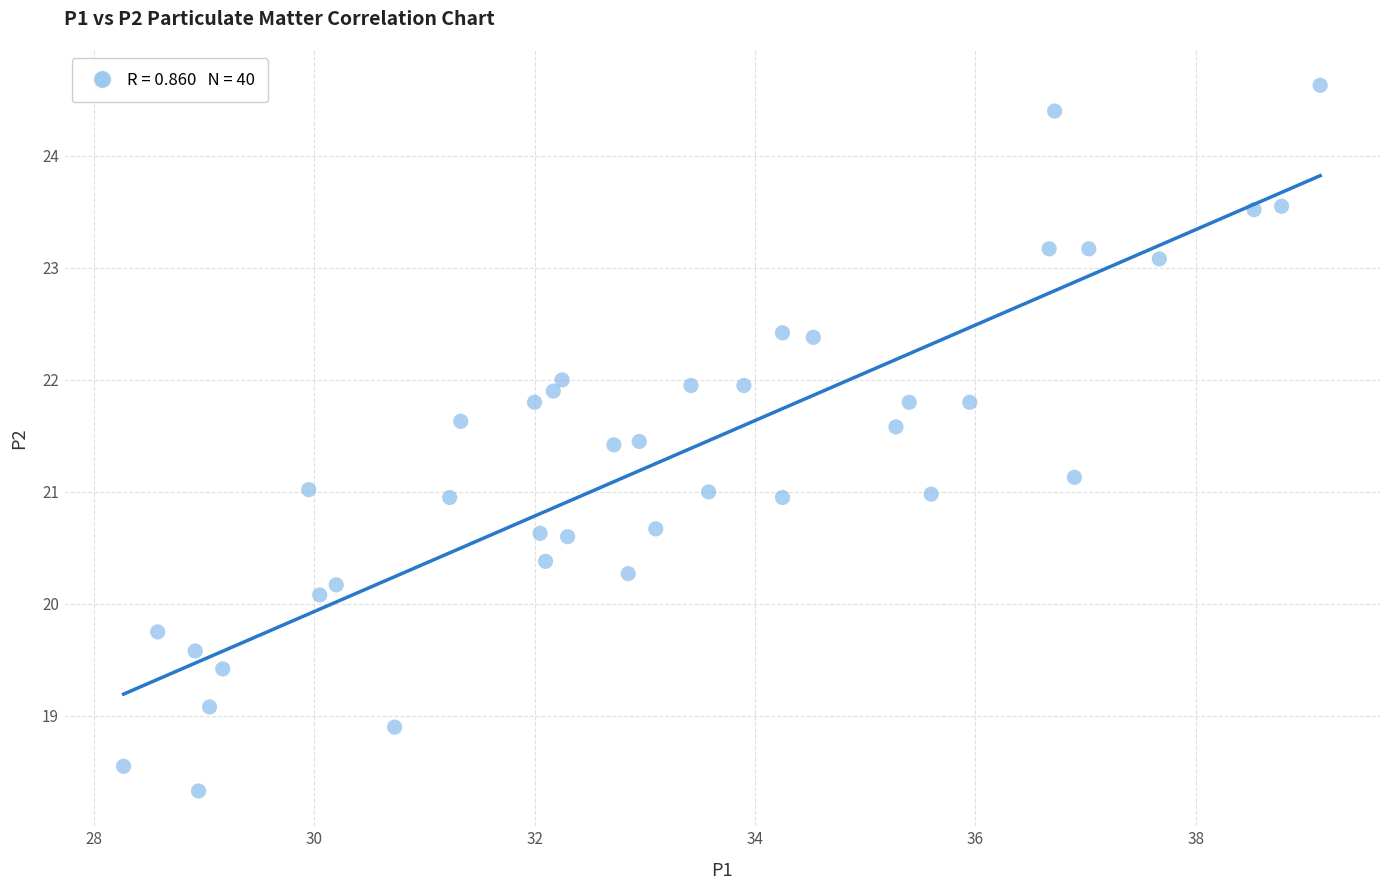

What is the range of X values (max minus min)?

10.9